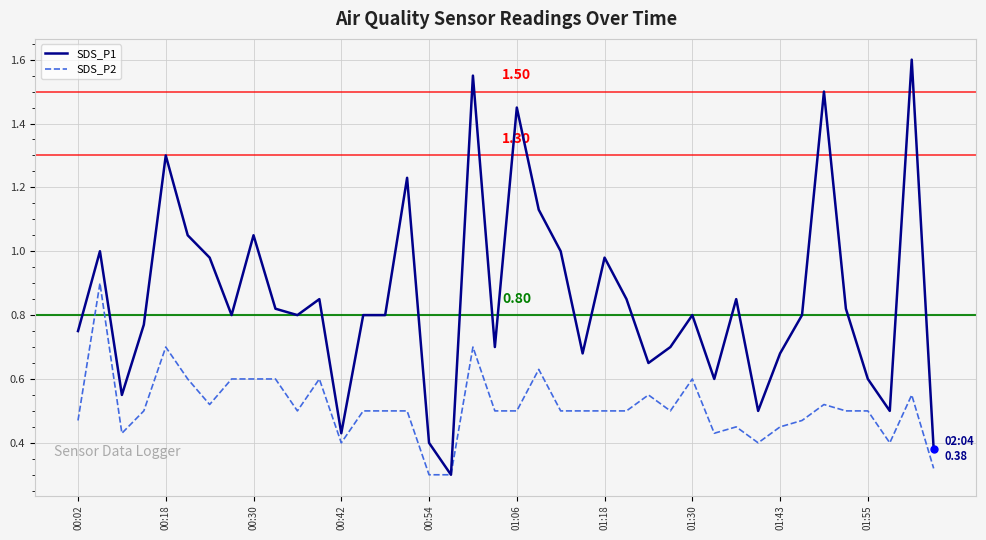

What is the maximum value for SDS_P2?

0.9